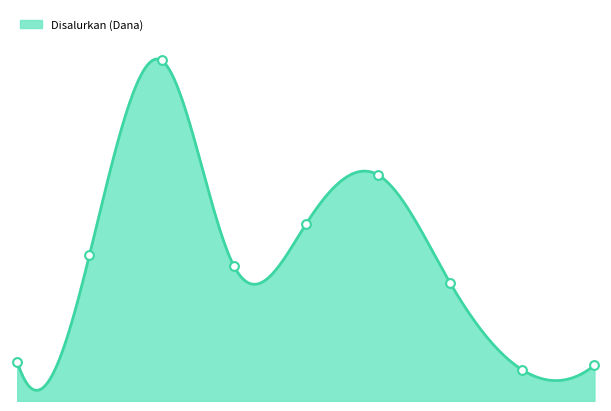

Between SD NEGERI 108 BIRU and SD NEGERI 43 BAMBAEA, which is larger?

SD NEGERI 43 BAMBAEA